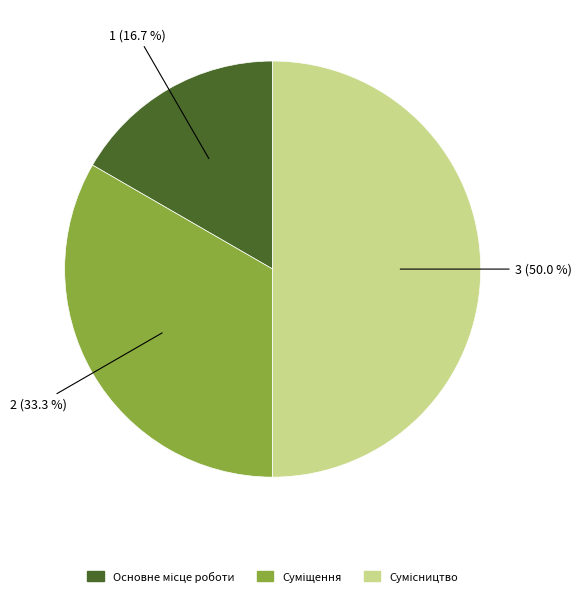

How many segments does this pie chart have?

3